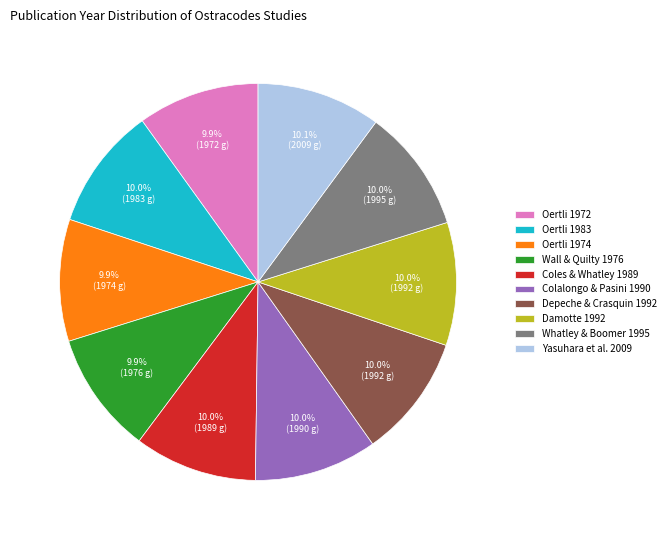

Approximately how many times larger is the value at Coles & Whatley 1989 compared to Oertli 1972?

1.0